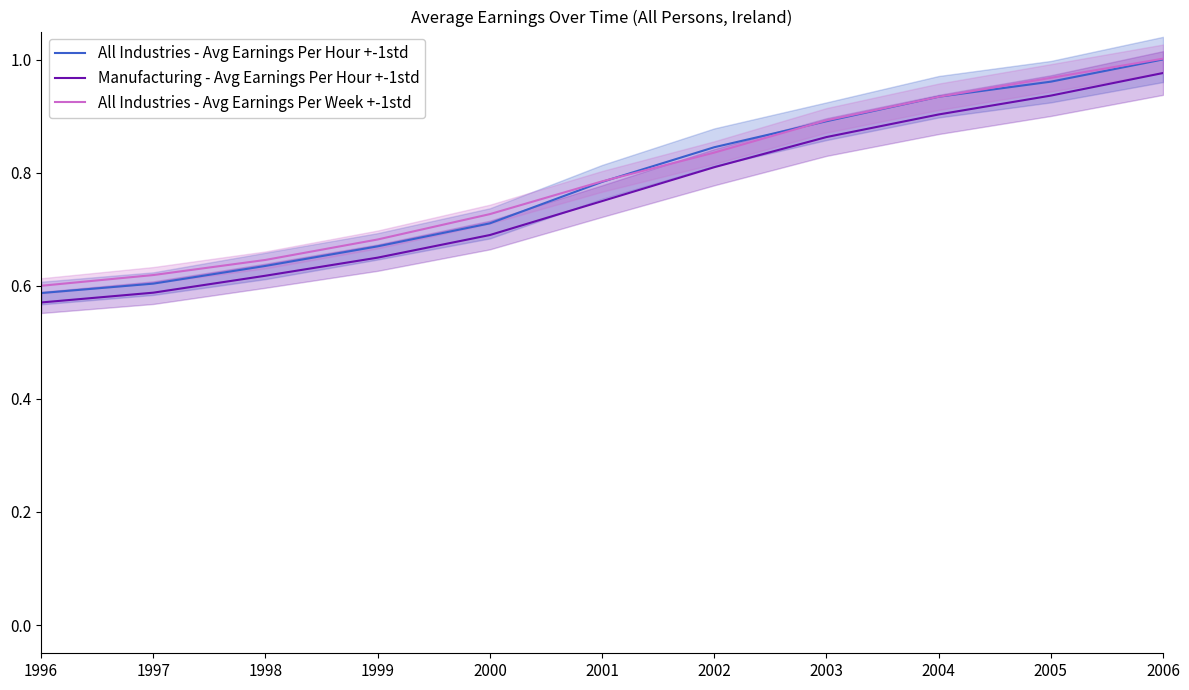

What is the value of the All Industries - Avg Earnings Per Week +-1std point at the 11th from the left?

1.0